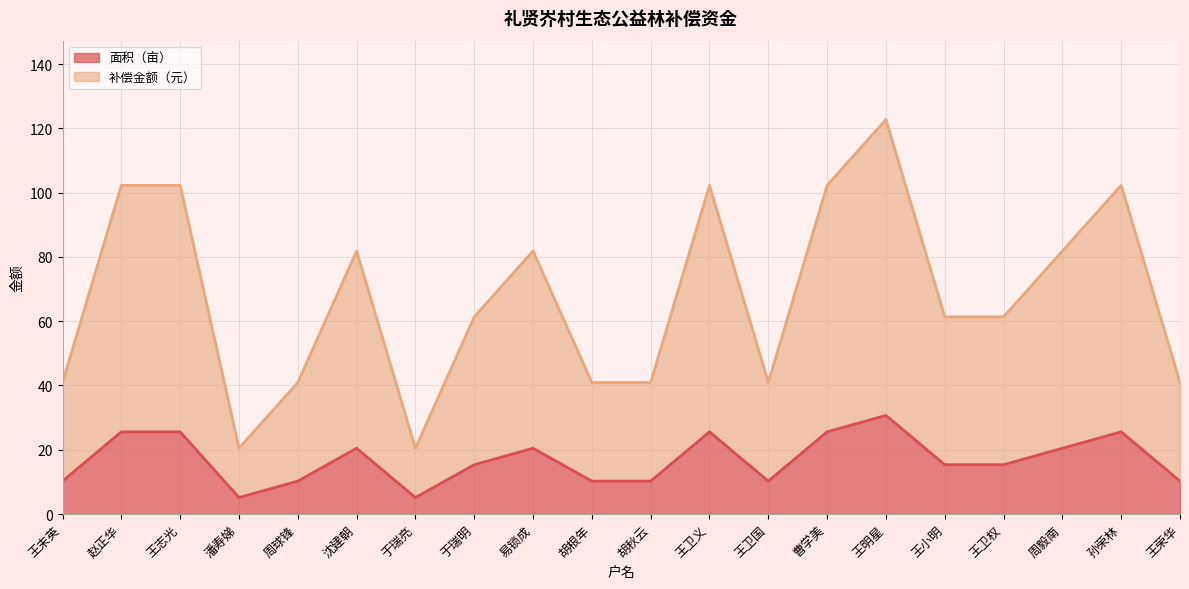

How many lines are shown in the chart?

2